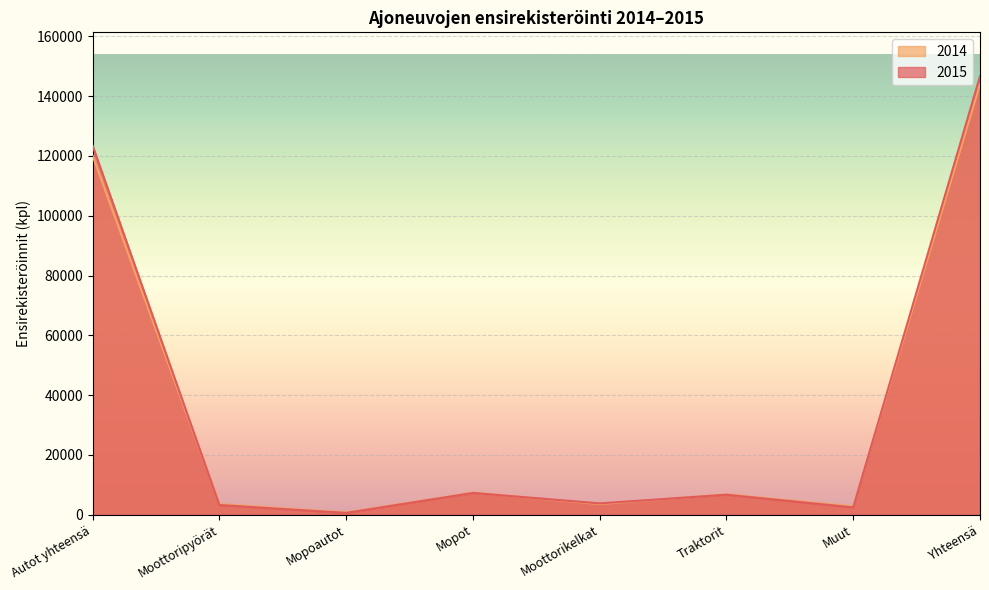

How many lines are shown in the chart?

2